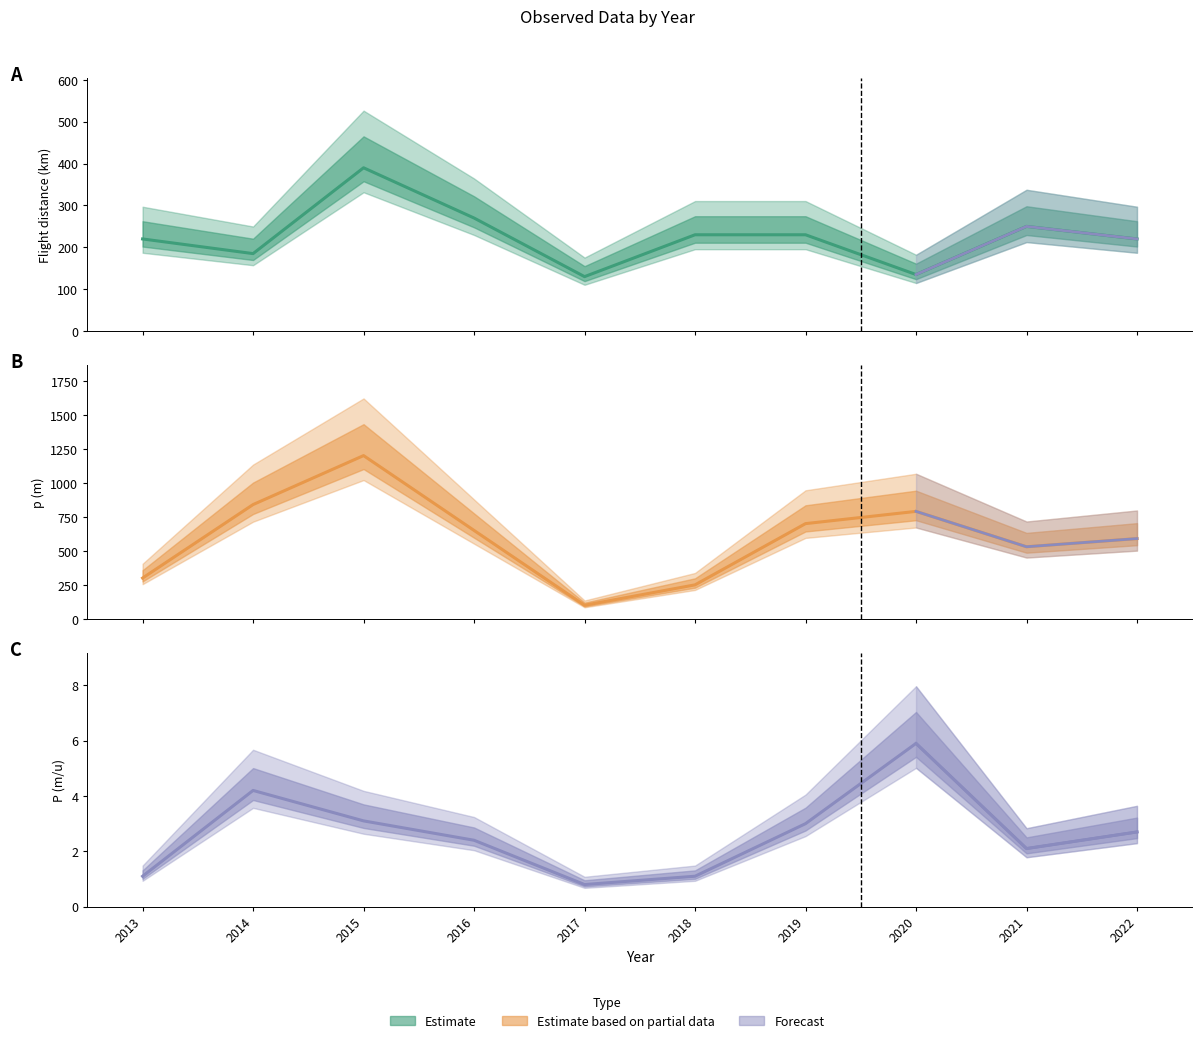

True or false: p (m) has more than 2 points higher than both neighbors.

False